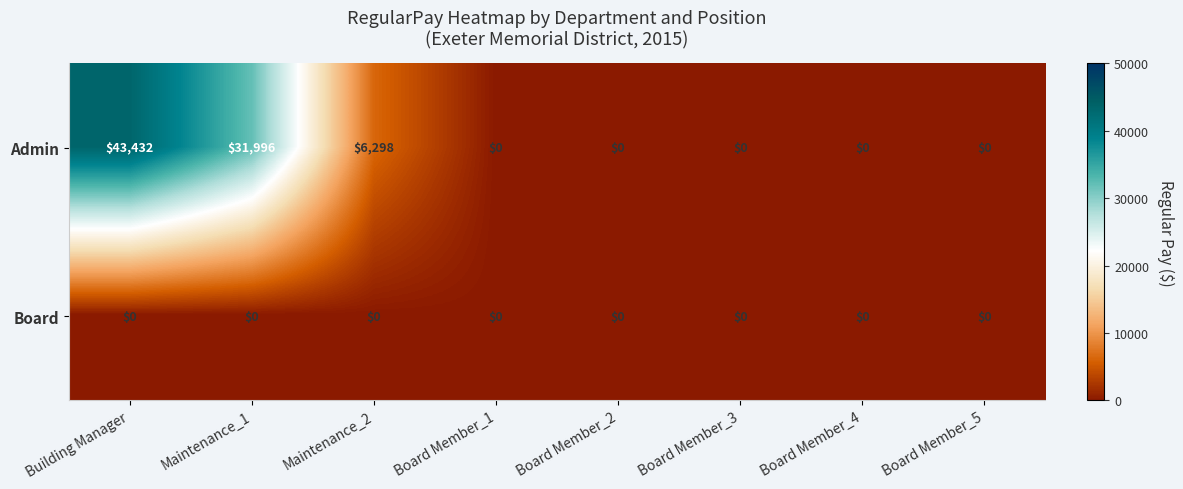

Reading left to right, what are all the values shown in this chart?

Admin: 43432	31996	6298	0	0	0	0	0
Board: 0	0	0	0	0	0	0	0